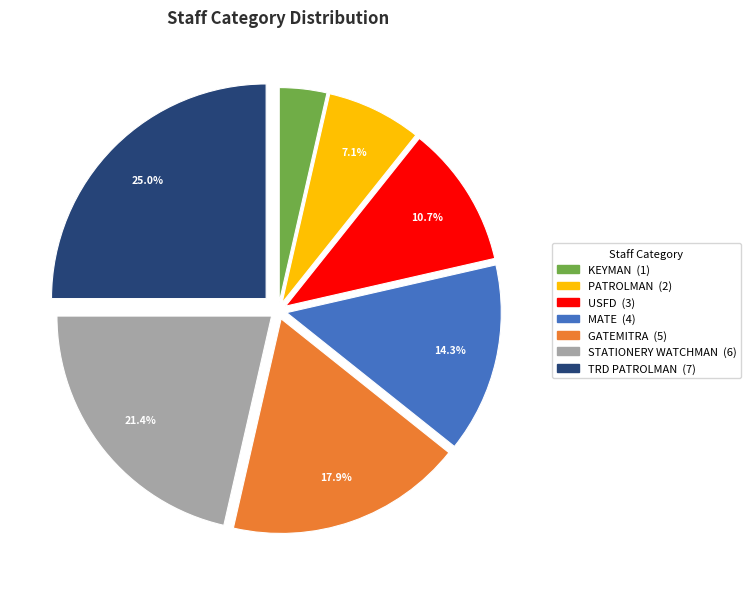

Does any single category account for the majority?

No